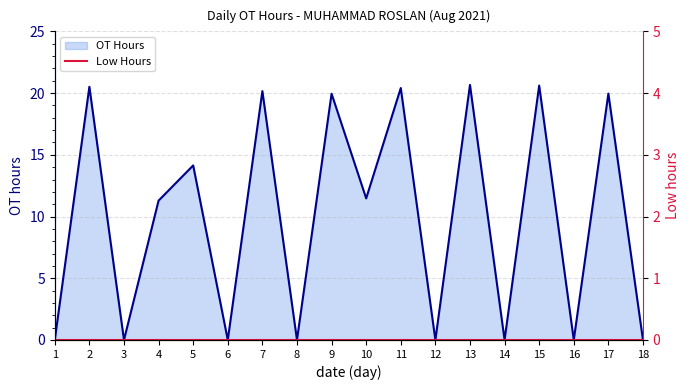

Where is the first local minimum?

3